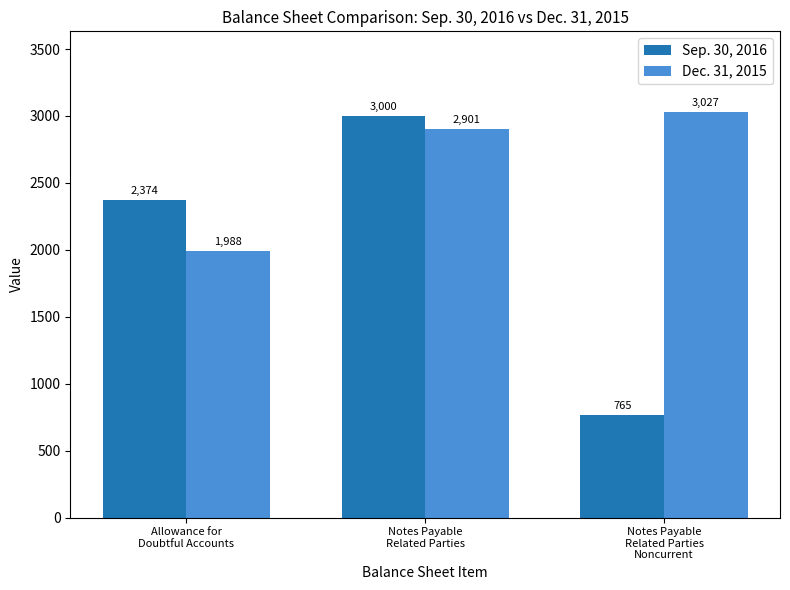

Does the chart contain any negative values?

No